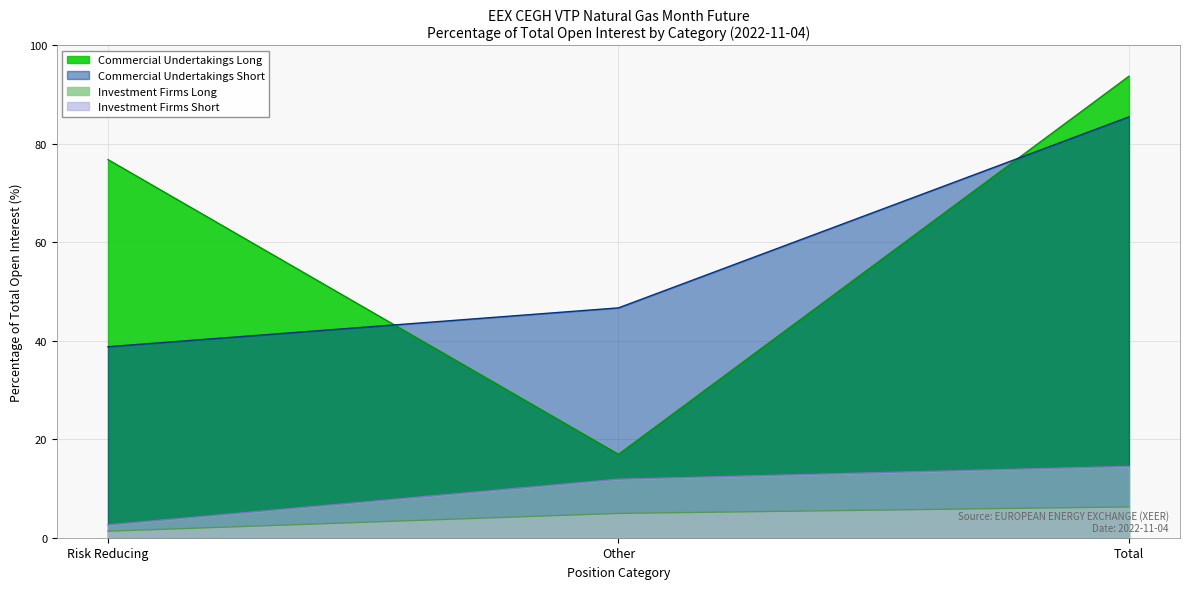

The Commercial Undertakings Short series shows 38.8 at Risk Reducing. True or false?

True